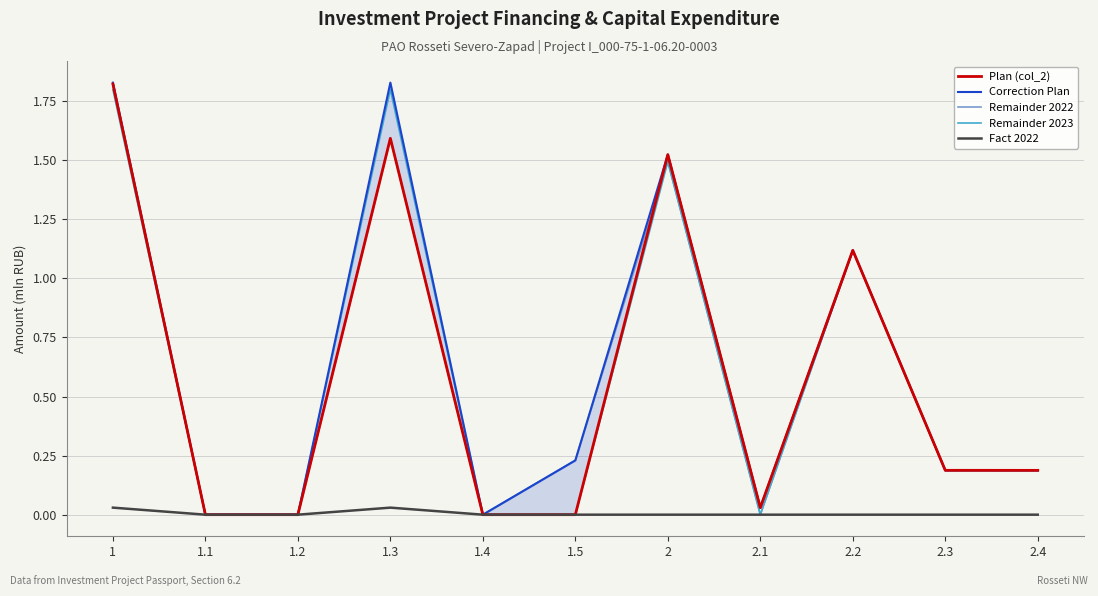

What is the difference between the maximum and minimum values in the Plan (col_2) series?

1.8